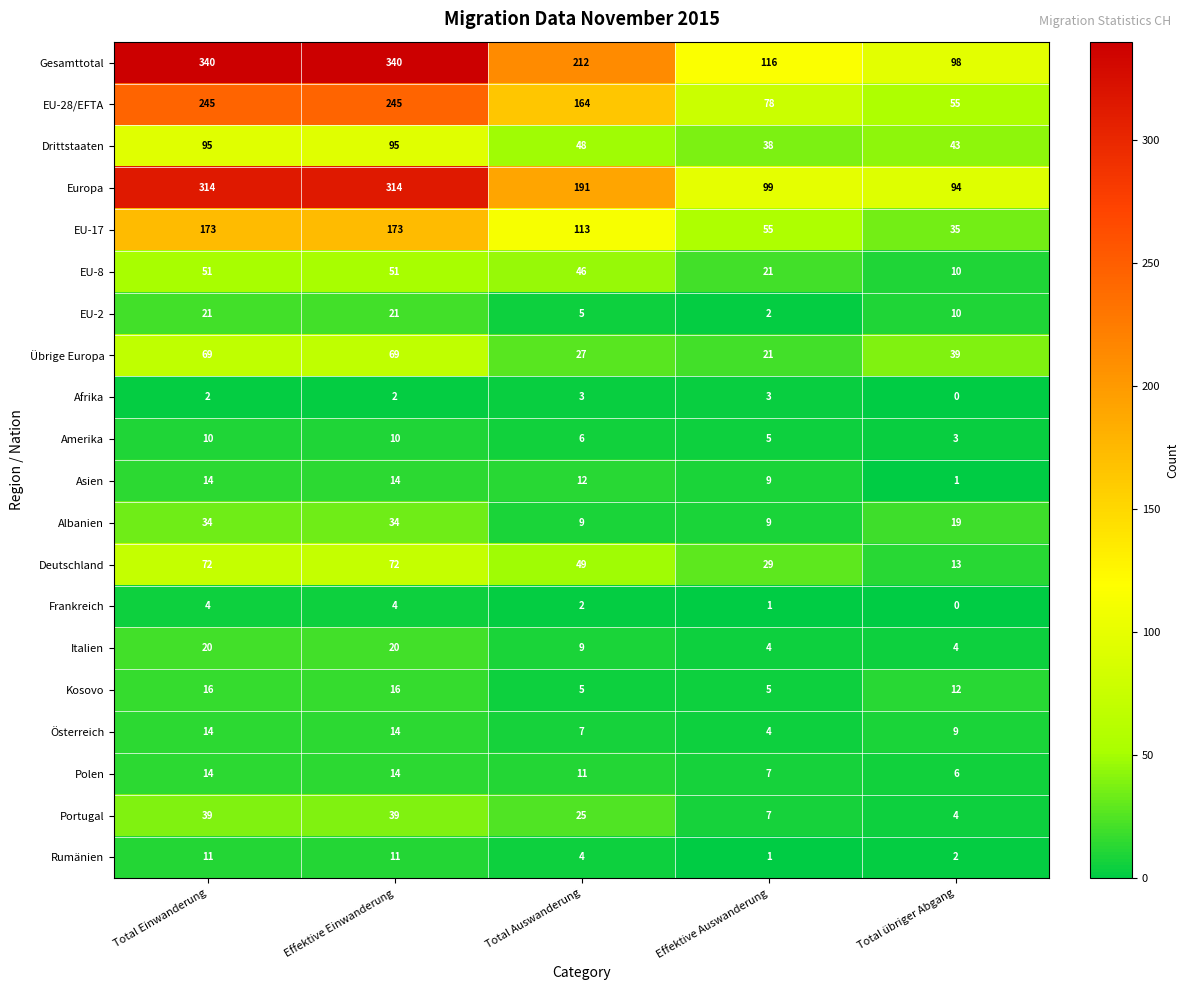

What is the sum of all Frankreich values?

11